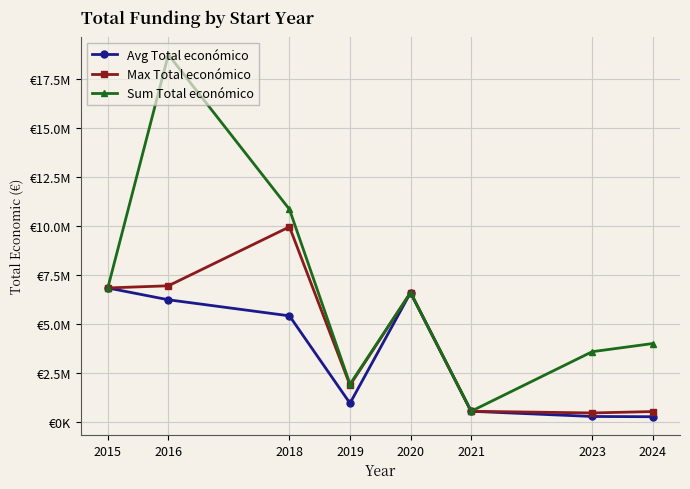

True or false: Max Total económico has a value of 1895856.0 at 2019.

True